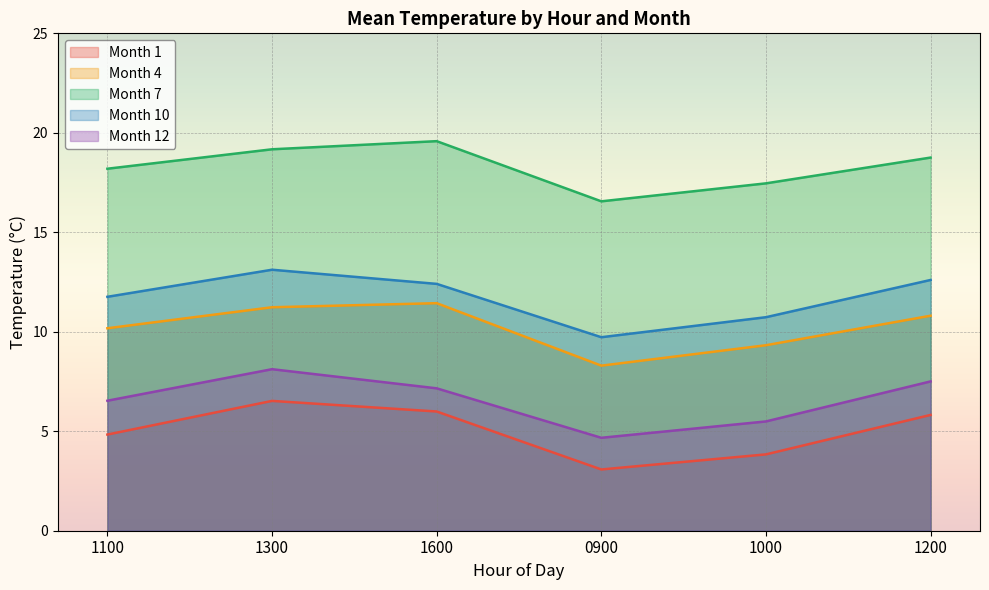

Rank the series at 1000 from lowest to highest value.

Month 1, Month 12, Month 4, Month 10, Month 7